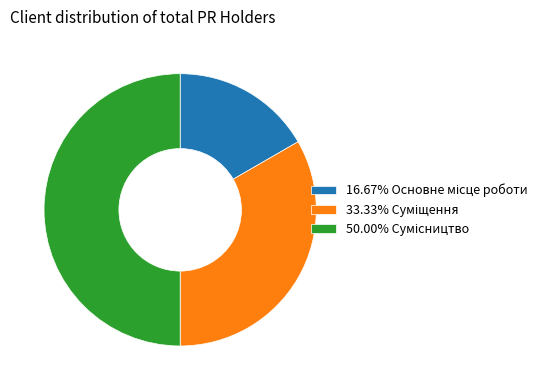

Does any single category account for the majority?

No